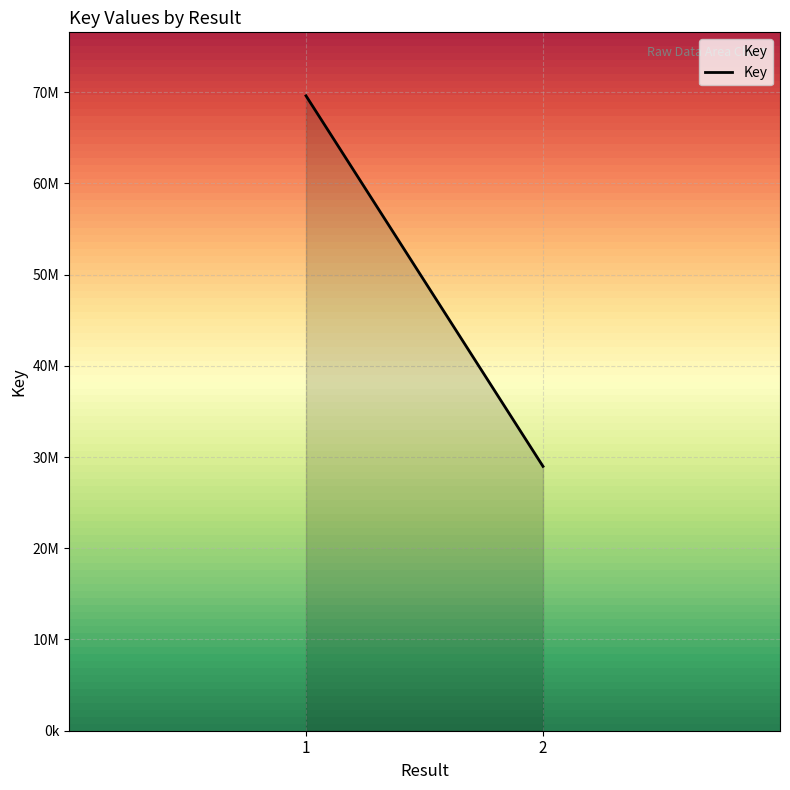

Count the number of data series in this chart.

1